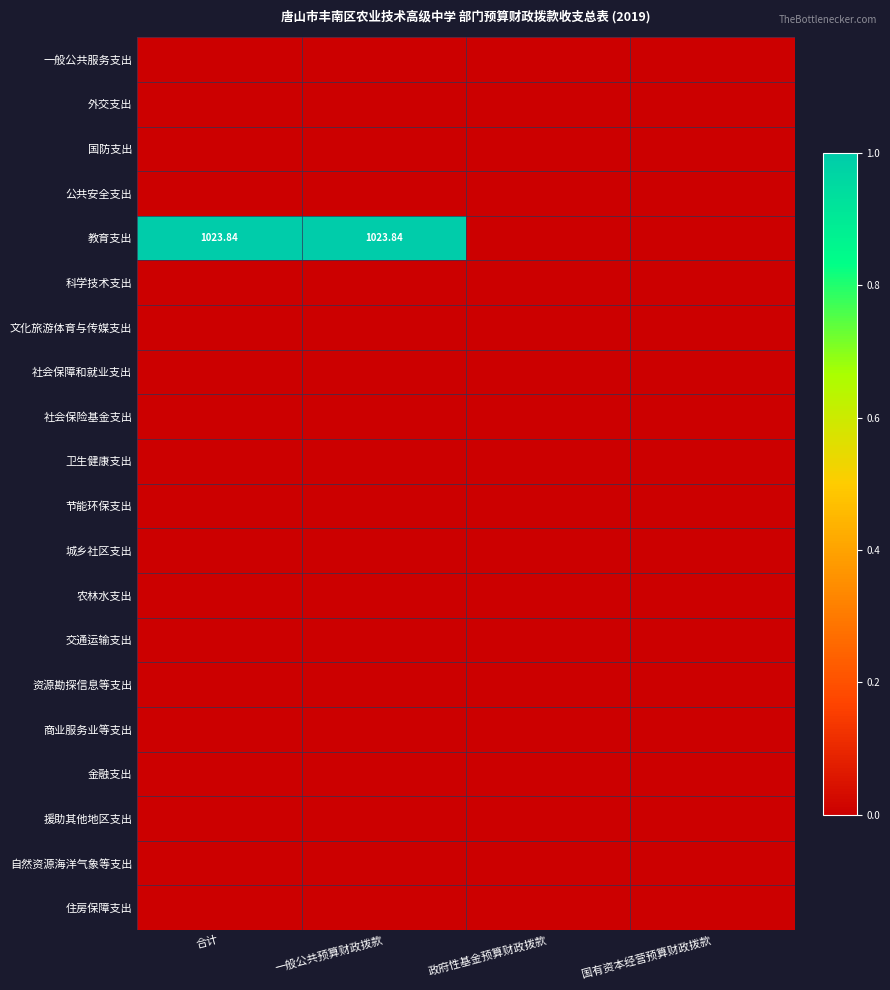

Is the value of 农林水支出 at 政府性基金预算财政拨款 greater than the value of 资源勘探信息等支出 at 一般公共预算财政拨款?

No